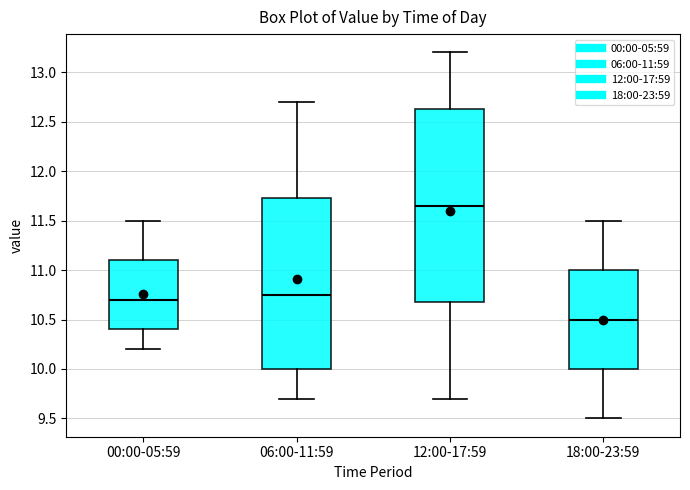

Reading left to right, read every box against the y-axis: the position of its median line, the range the box covers, and the ends of its whiskers. The values are not printed on the chart, so give them approximately, as read against the axis.

00:00-05:59: median 10.70, box 10.40 to 11.10, whiskers 10.20 to 11.50
06:00-11:59: median 10.75, box 10.00 to 11.75, whiskers 9.70 to 12.70
12:00-17:59: median 11.65, box 10.70 to 12.65, whiskers 9.70 to 13.20
18:00-23:59: median 10.50, box 10.00 to 11.00, whiskers 9.50 to 11.50